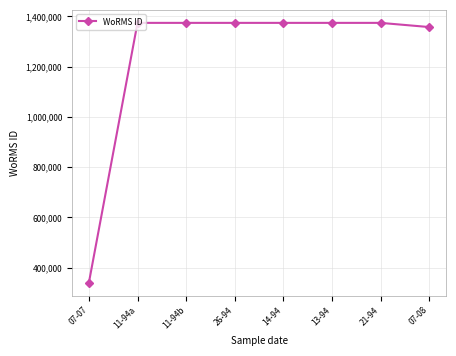

True or false: the data has more than 0 interior local peaks.

True